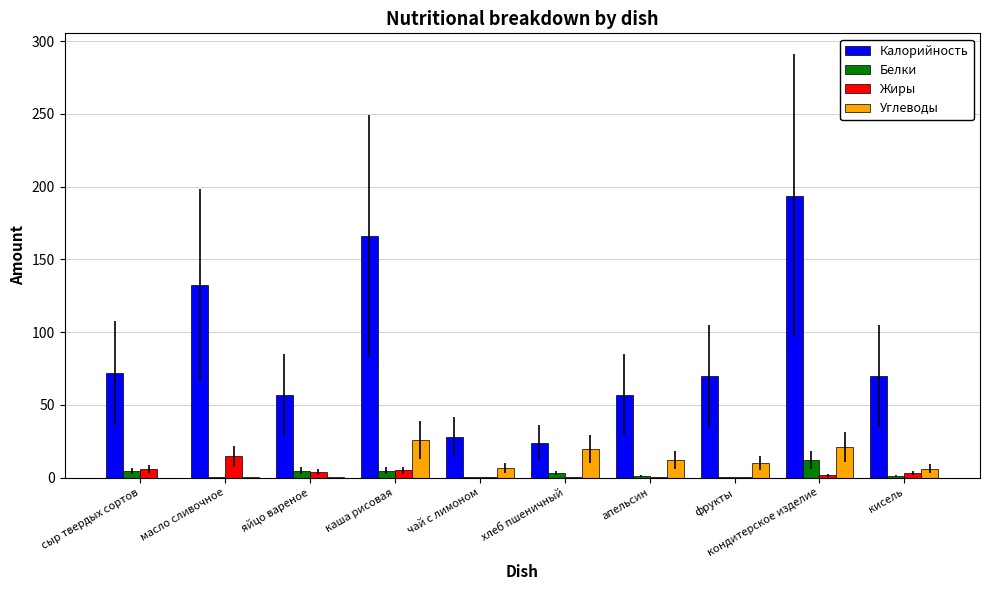

True or false: Углеводы has a value of 12.2 at апельсин.

True